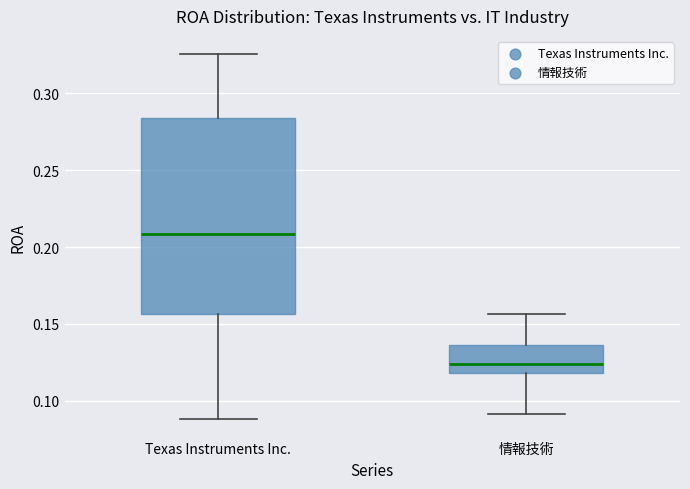

Where is the upper edge of the box for 情報技術 on the y-axis? The values are not printed on the chart, so give them approximately, as read against the axis.

0.135